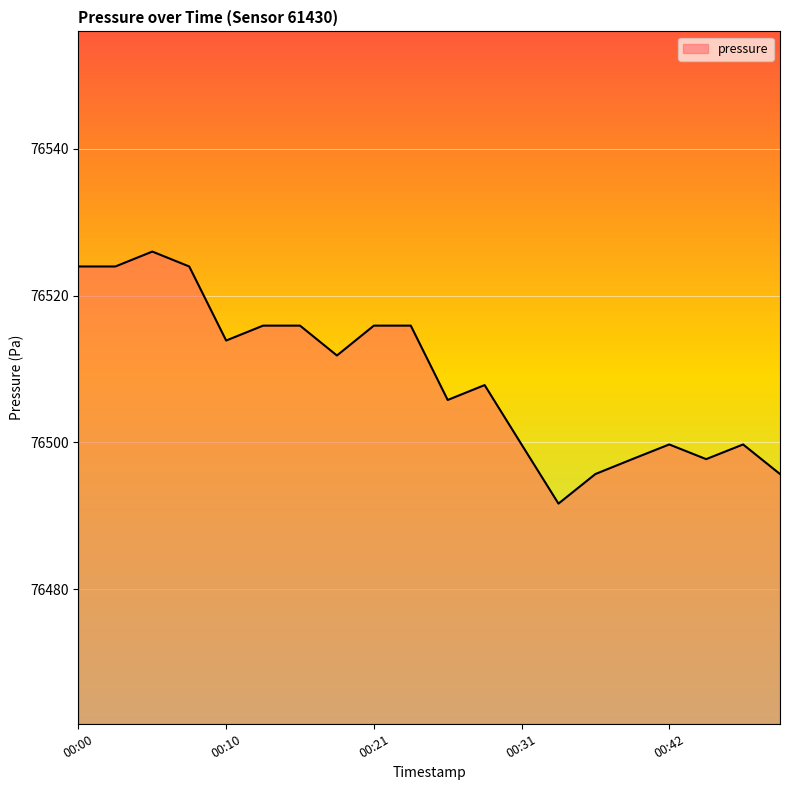

What is the greatest value displayed?

76526.0